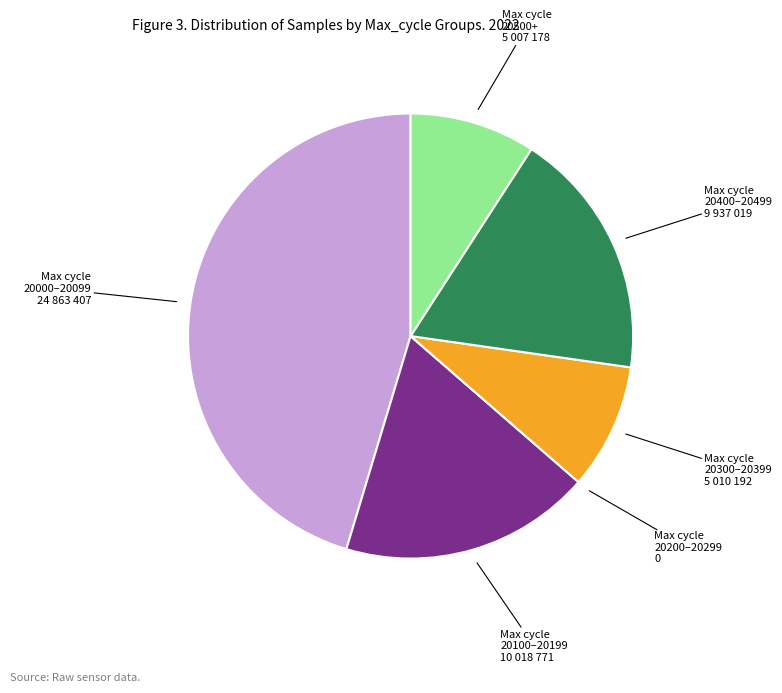

Does any single category account for the majority?

No